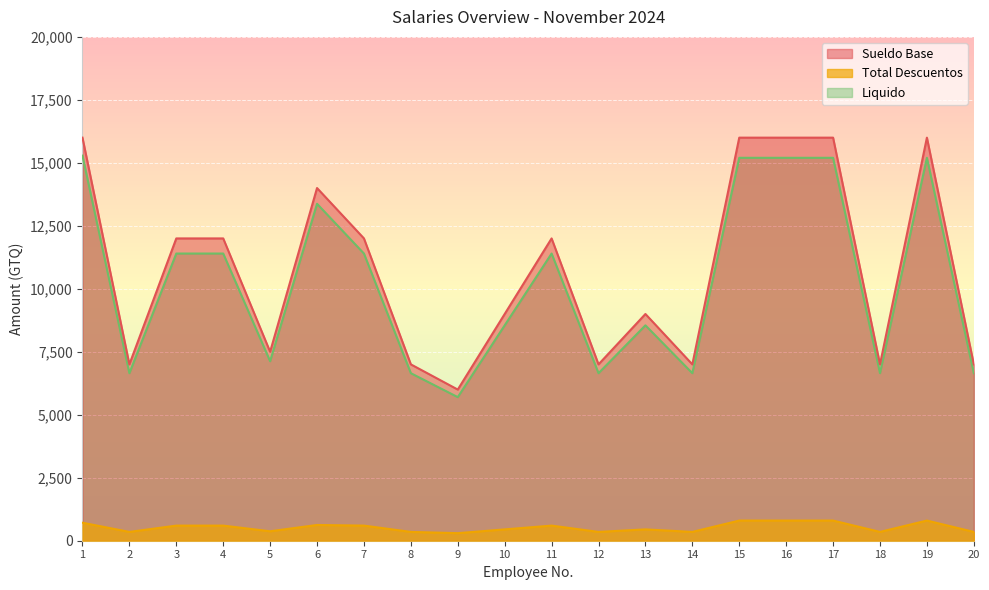

How many series are shown in this chart?

3